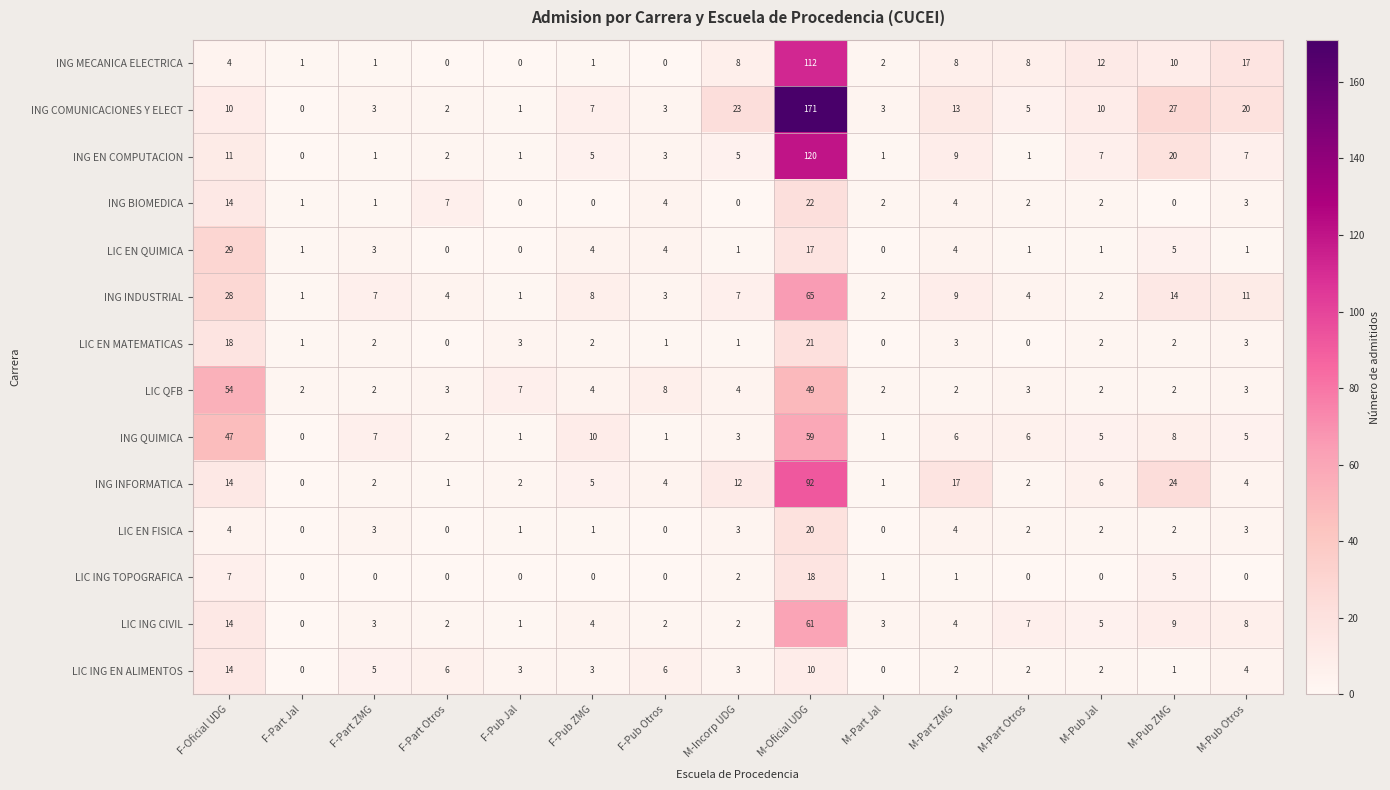

What is the difference between the maximum and minimum values in the LIC ING EN ALIMENTOS series?

14